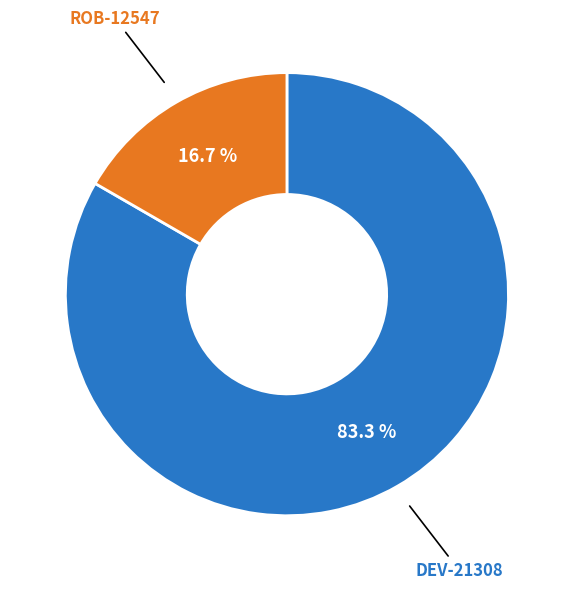

What percentage is the ROB-12547 slice, to the nearest percent?

17%